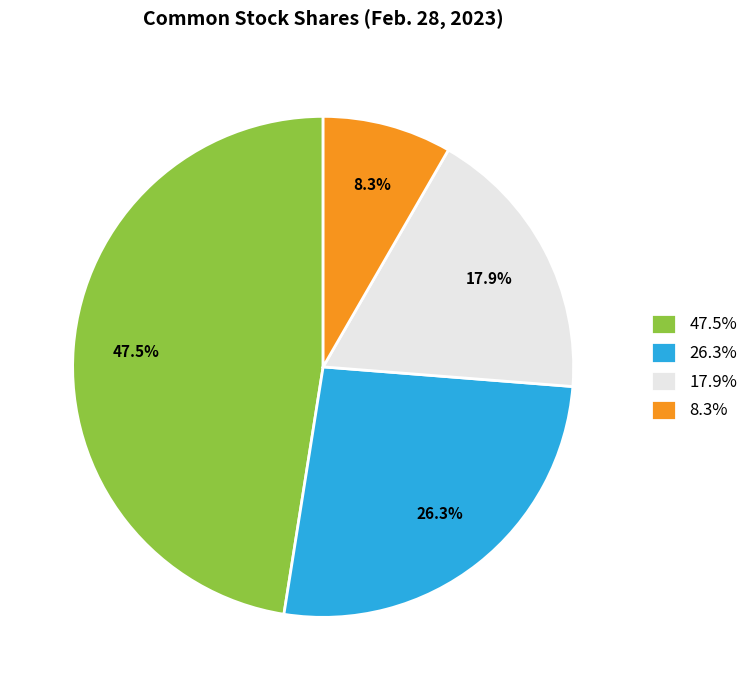

Which has a higher value, 47.5% or 26.3%?

47.5%